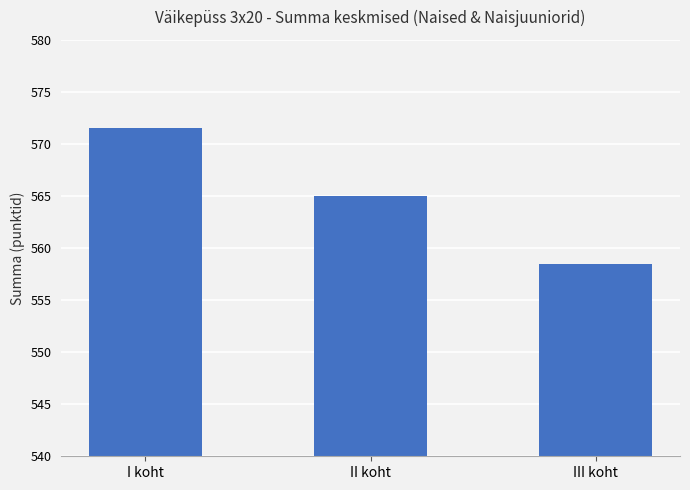

How many bars are there in total?

3